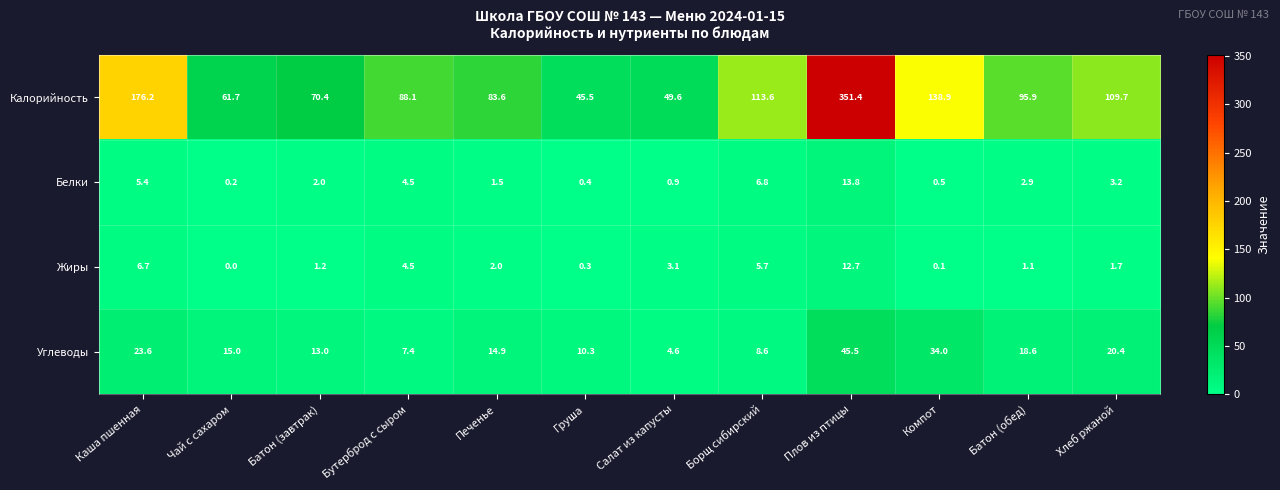

True or false: Углеводы has a value of 31.7 at Хлеб ржаной.

False